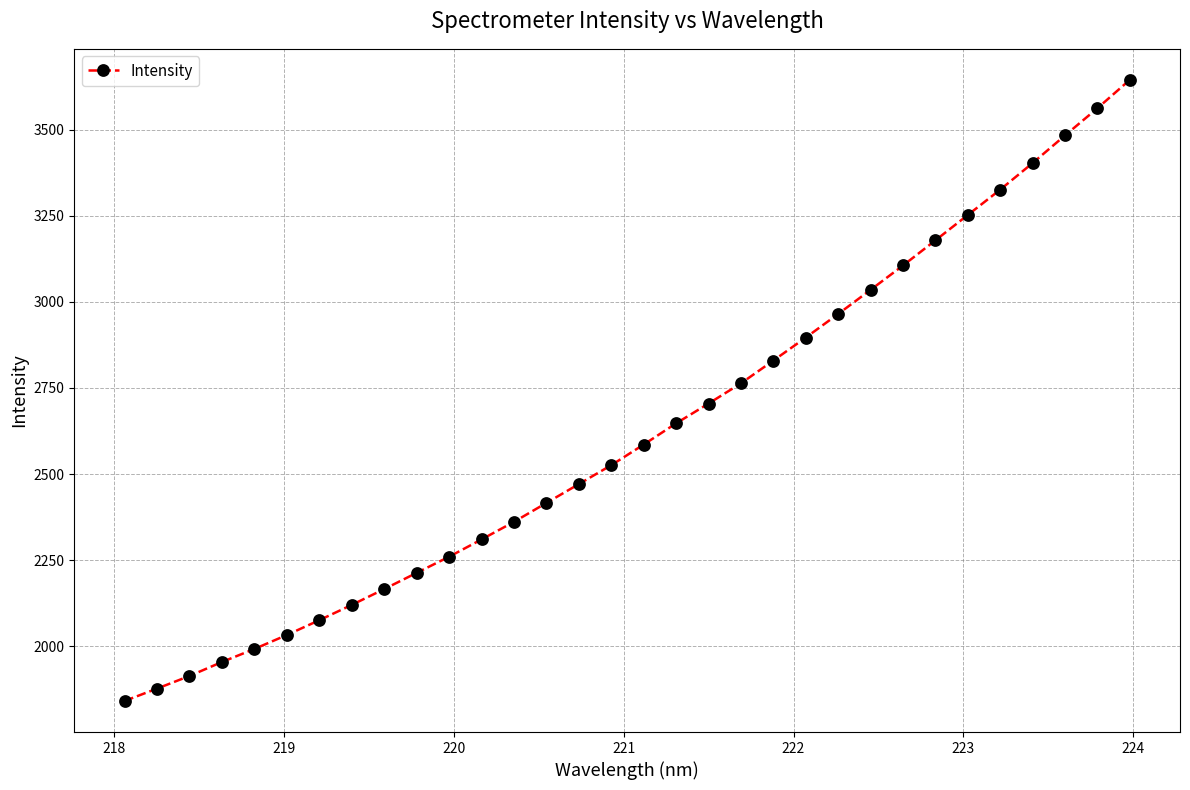

What is the sum of all values?

83908.5